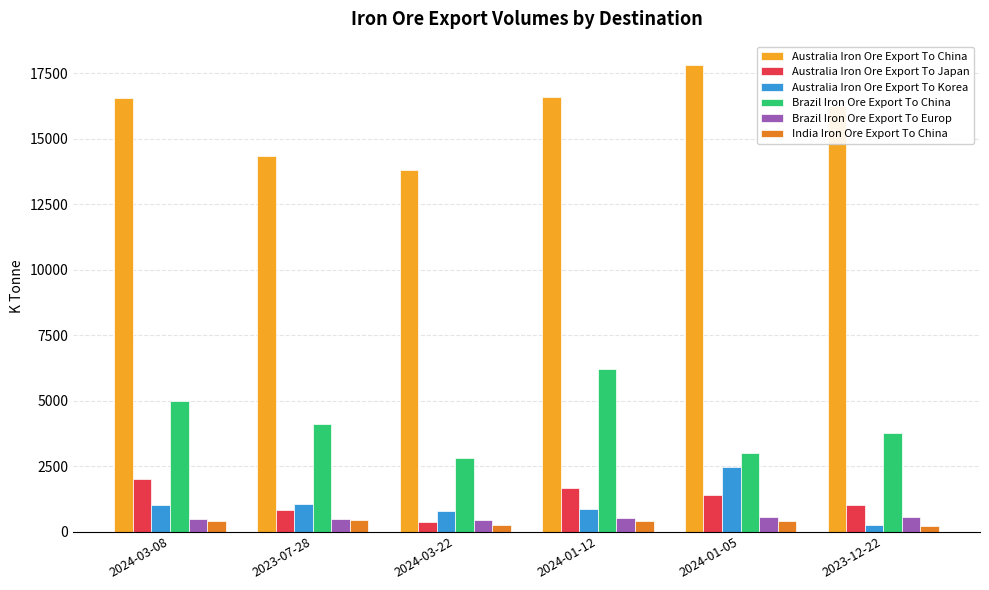

Is the value of Australia Iron Ore Export To Japan at 2023-12-22 greater than the value of Brazil Iron Ore Export To Europ at 2023-12-22?

Yes